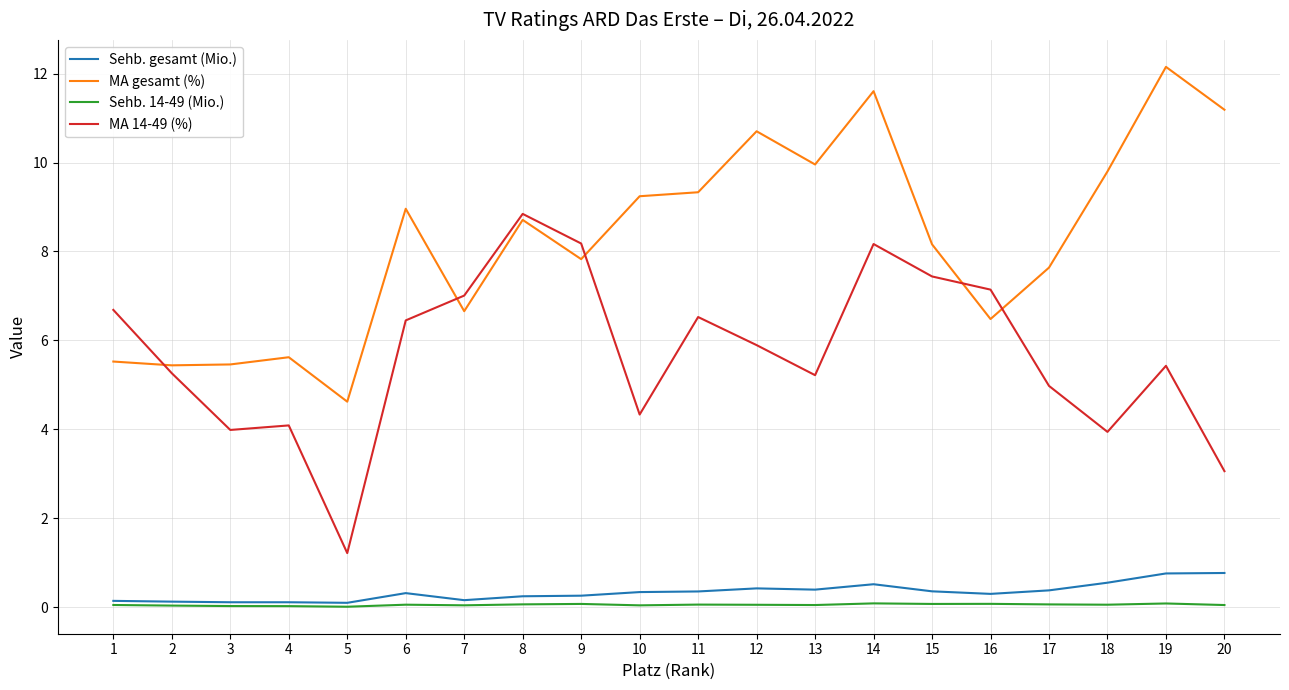

What is the sum of the Sehb. gesamt (Mio.) values at 14 and 18?

1.1